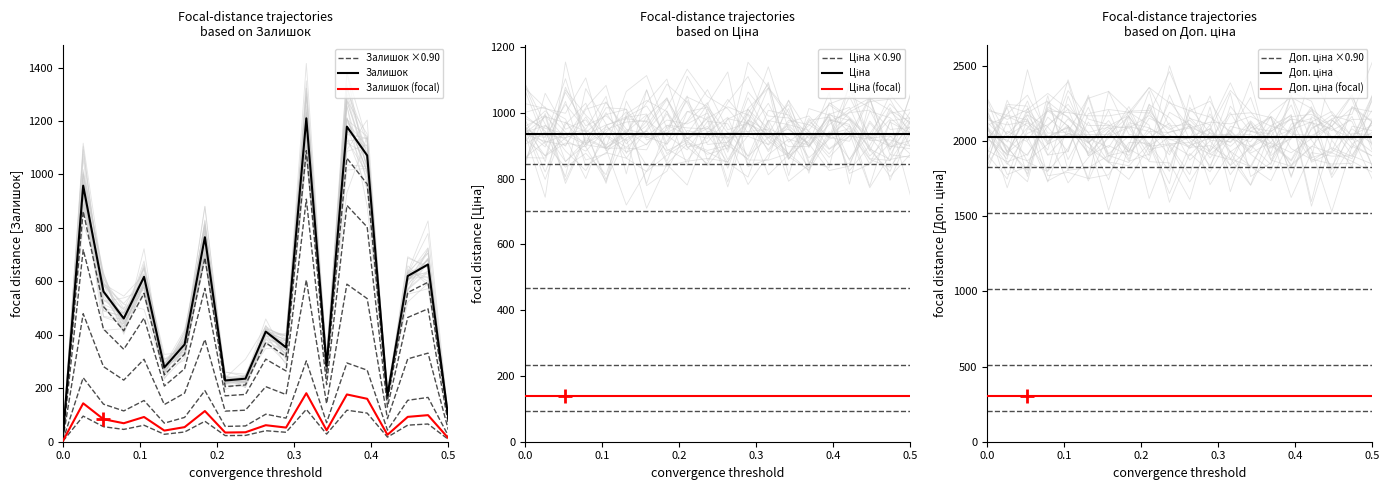

What is the value of the Ціна point at the 16th from the left?

937.0